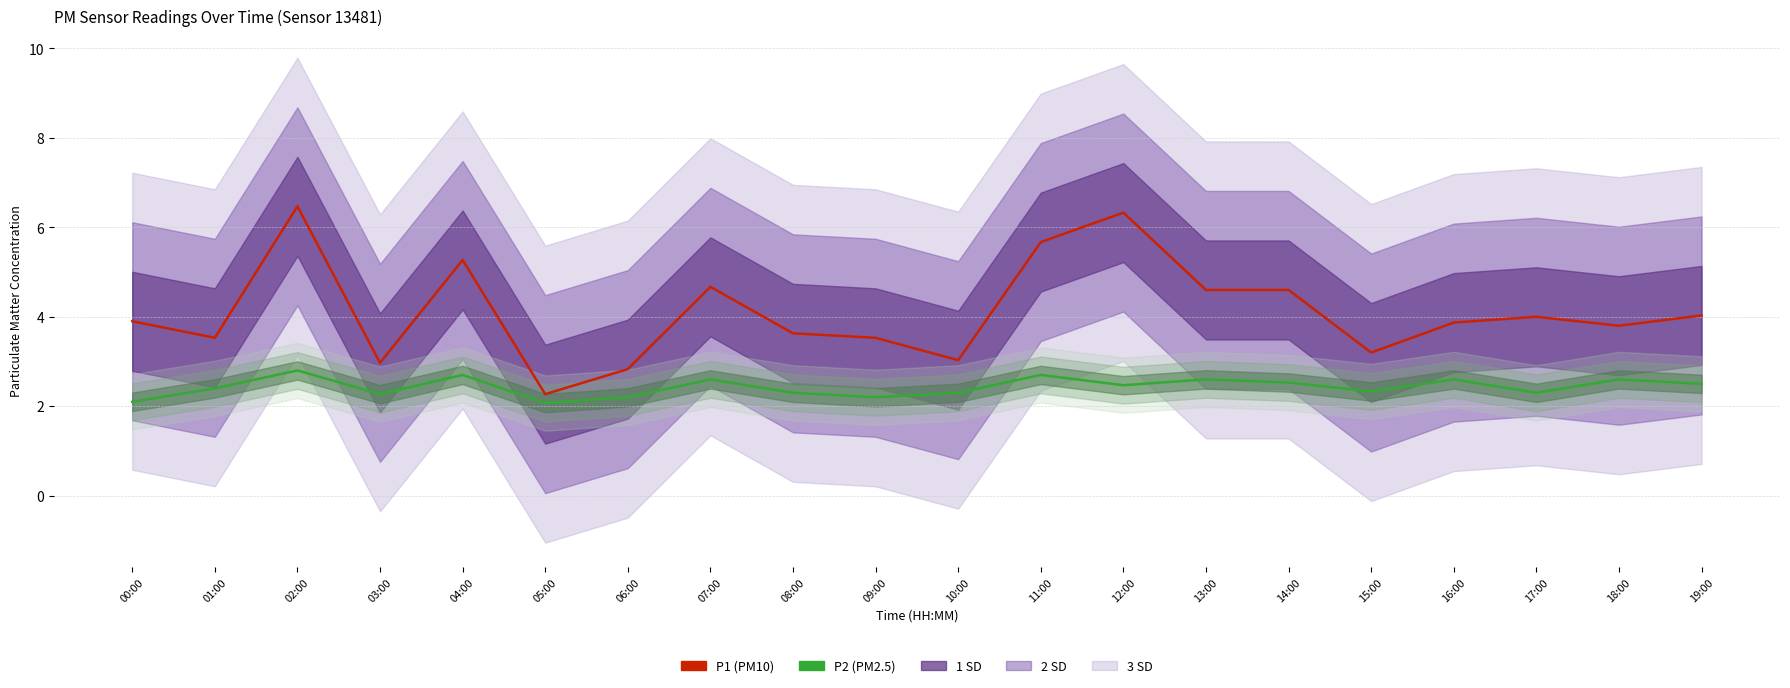

List the series in order of their overall mean, highest first.

P1 (PM10), P2 (PM2.5)